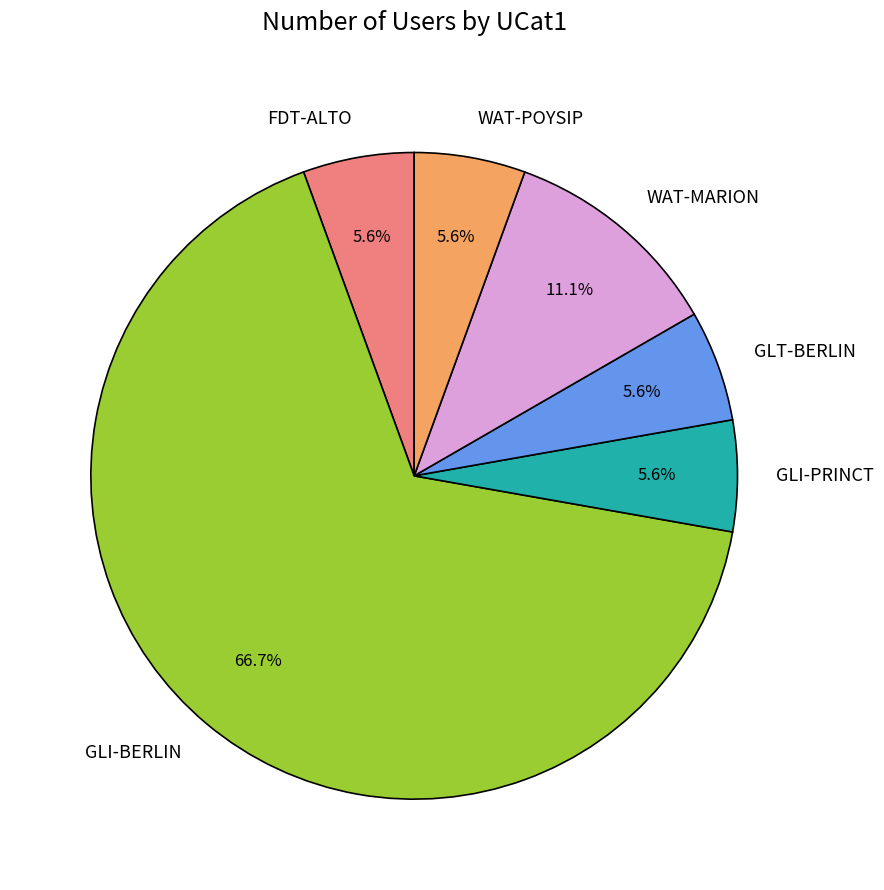

How many segments does this pie chart have?

6